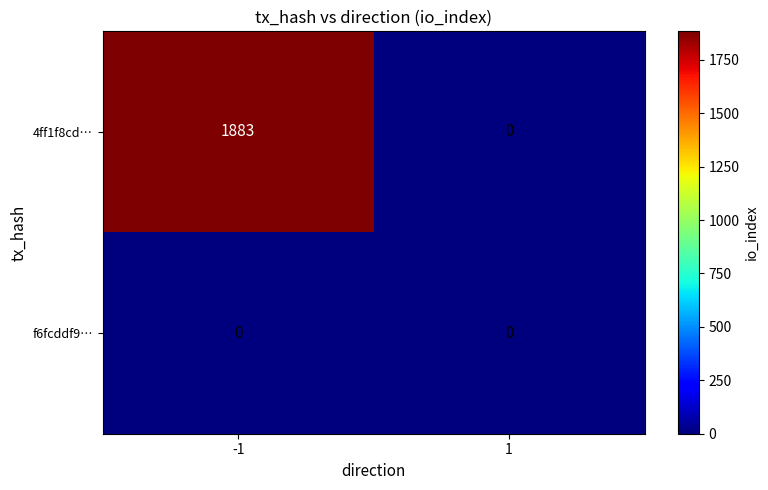

At which category is the sum across all series the highest?

-1